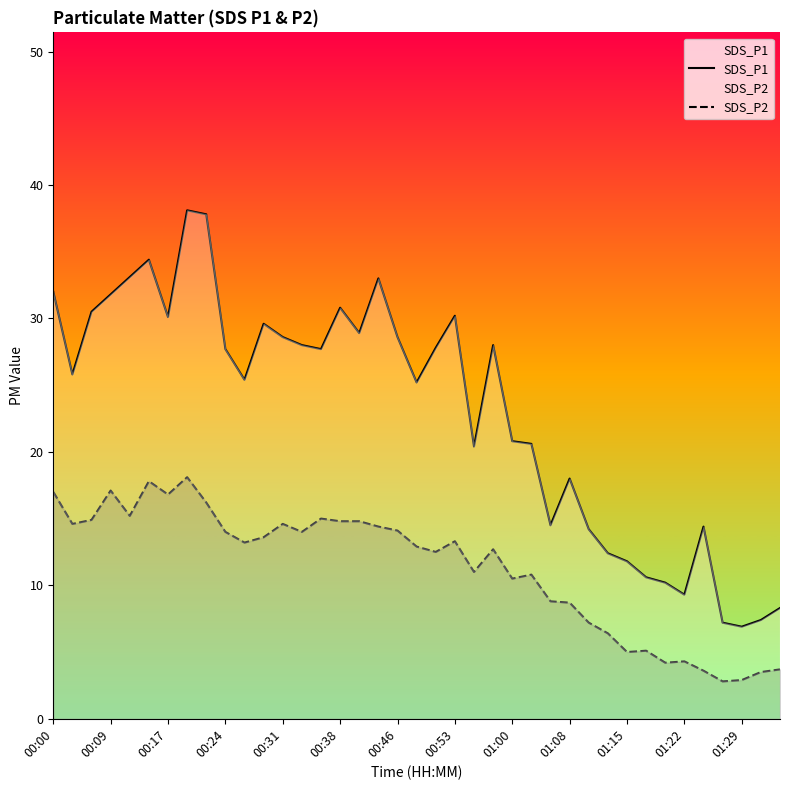

Count the number of categories in the chart.

39